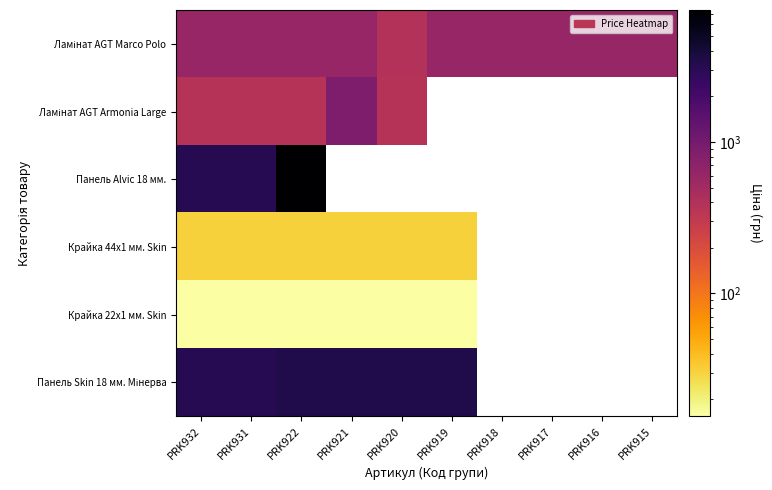

At which category does the chart reach its peak across all series?

PRK922